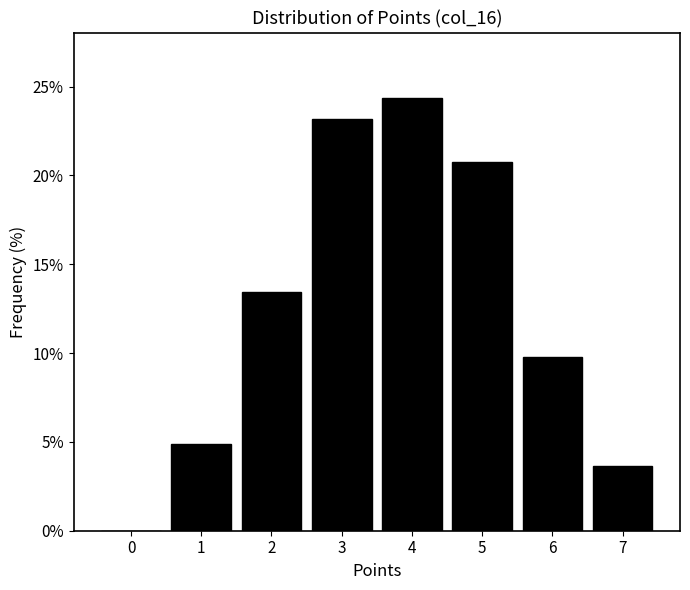

Reading left to right, transcribe all the data shown in this chart.

0=0.0	1=4.9	2=13.4	3=23.2	4=24.4	5=20.7	6=9.8	7=3.7